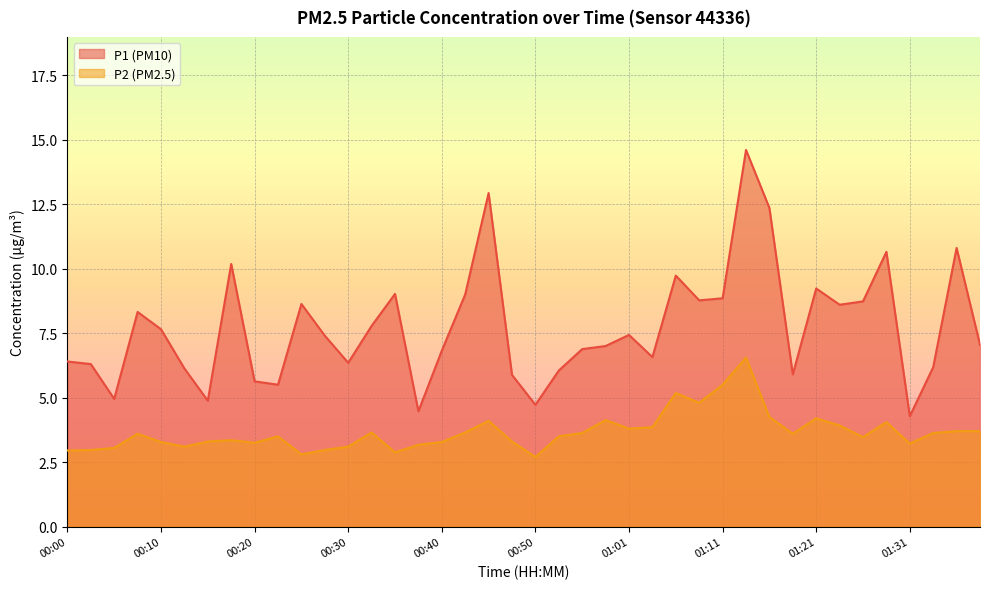

How many distinct data groups are displayed?

2